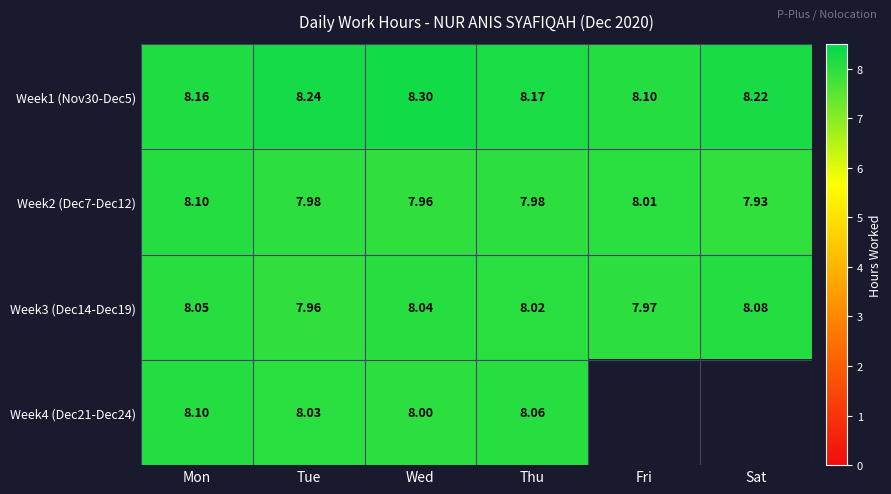

At which category is the sum across all series the highest?

Mon